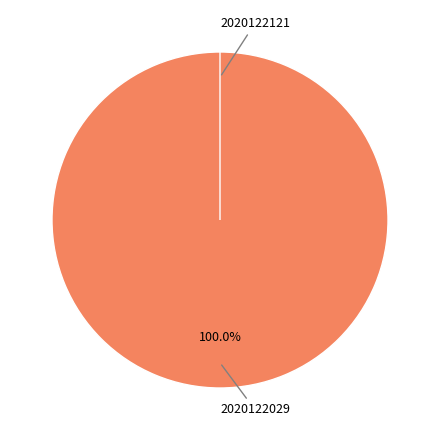

Which category has the smallest portion of the pie?

2020122121